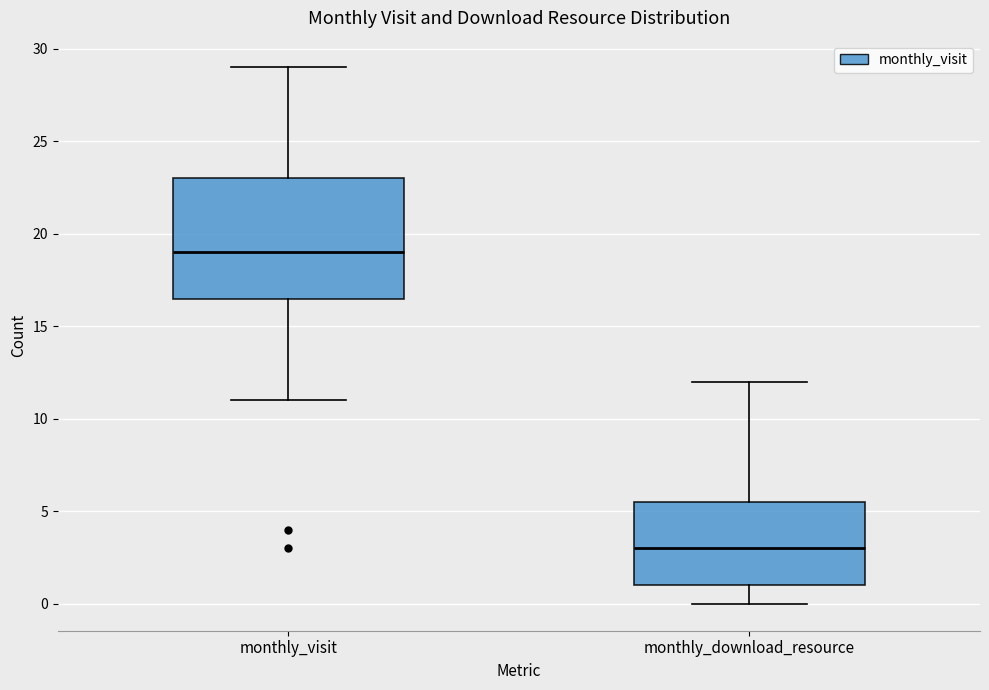

Where does the upper whisker of the box for monthly_visit end on the y-axis? The values are not printed on the chart, so give them approximately, as read against the axis.

29.0